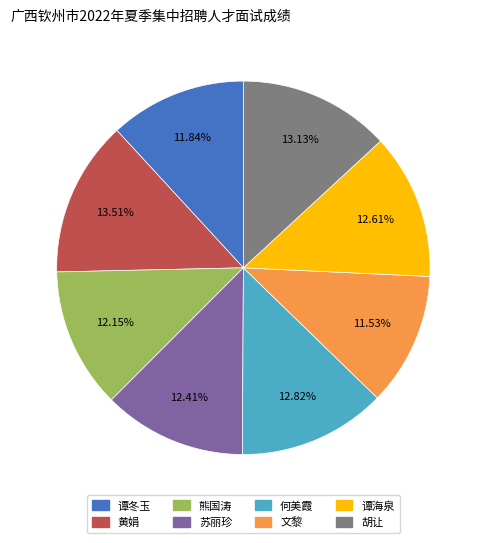

What percentage is the 苏丽珍 slice, to the nearest percent?

12%